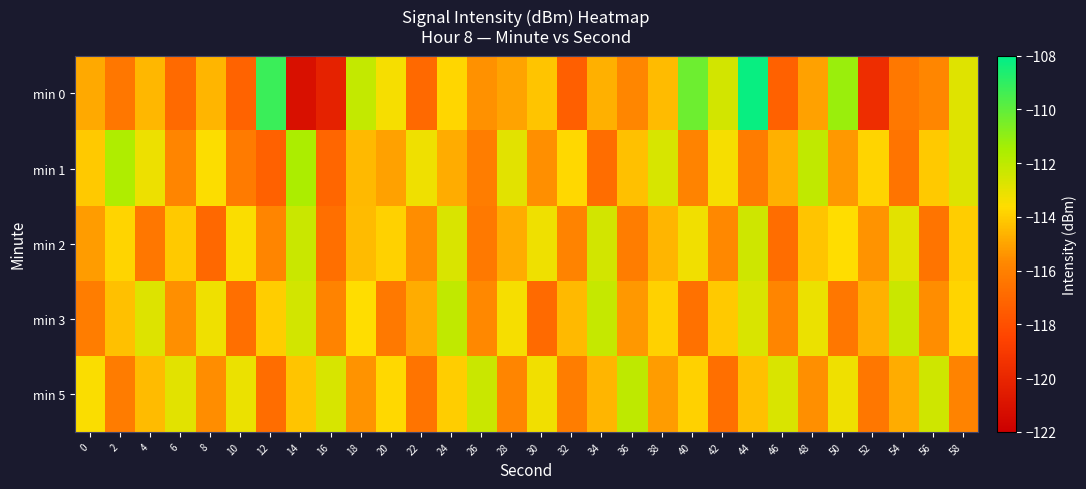

How many distinct data groups are displayed?

5